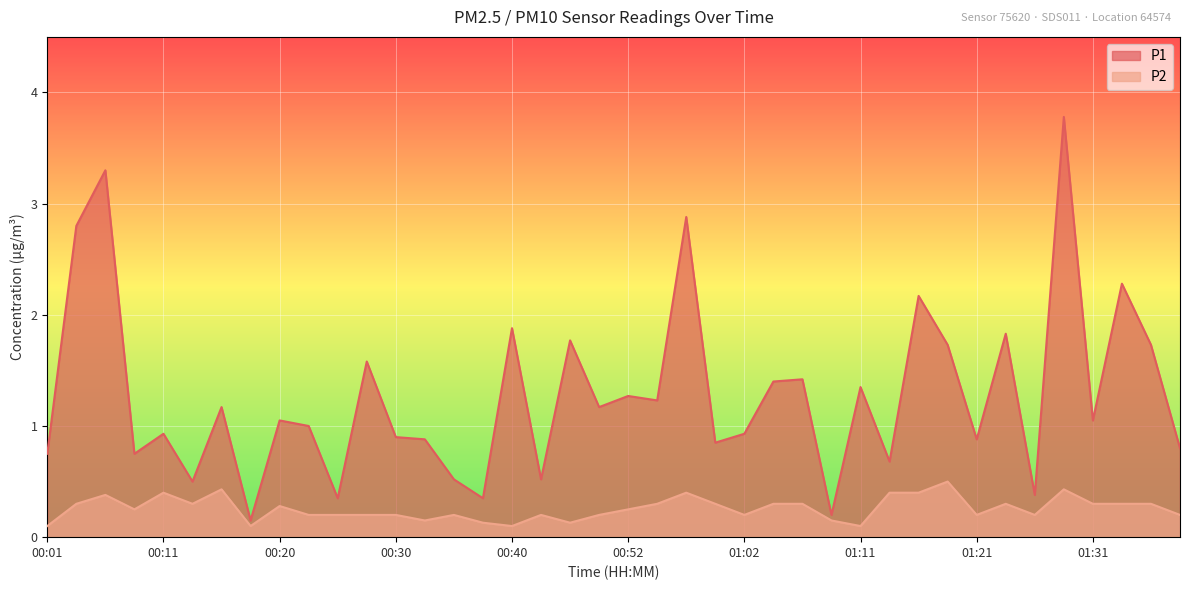

Read the P2 value at 00:28.

0.2